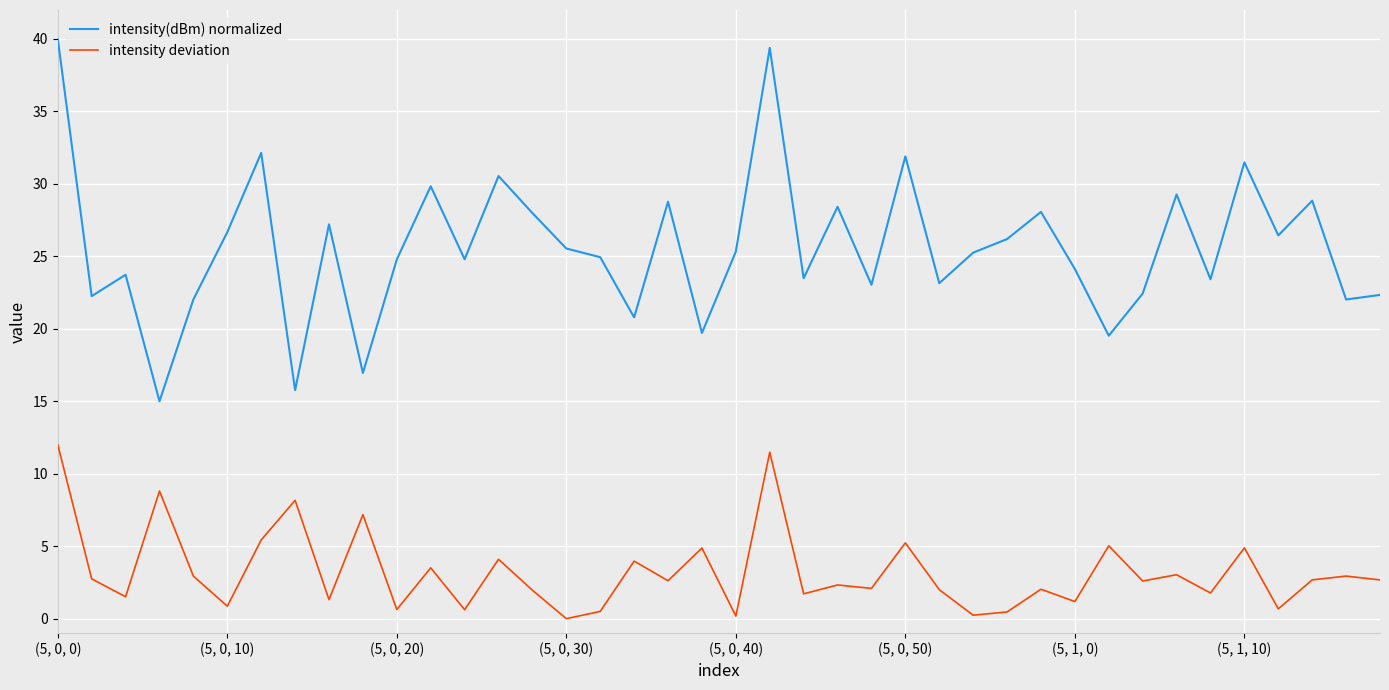

Which series has the largest total across all categories?

intensity(dBm) normalized